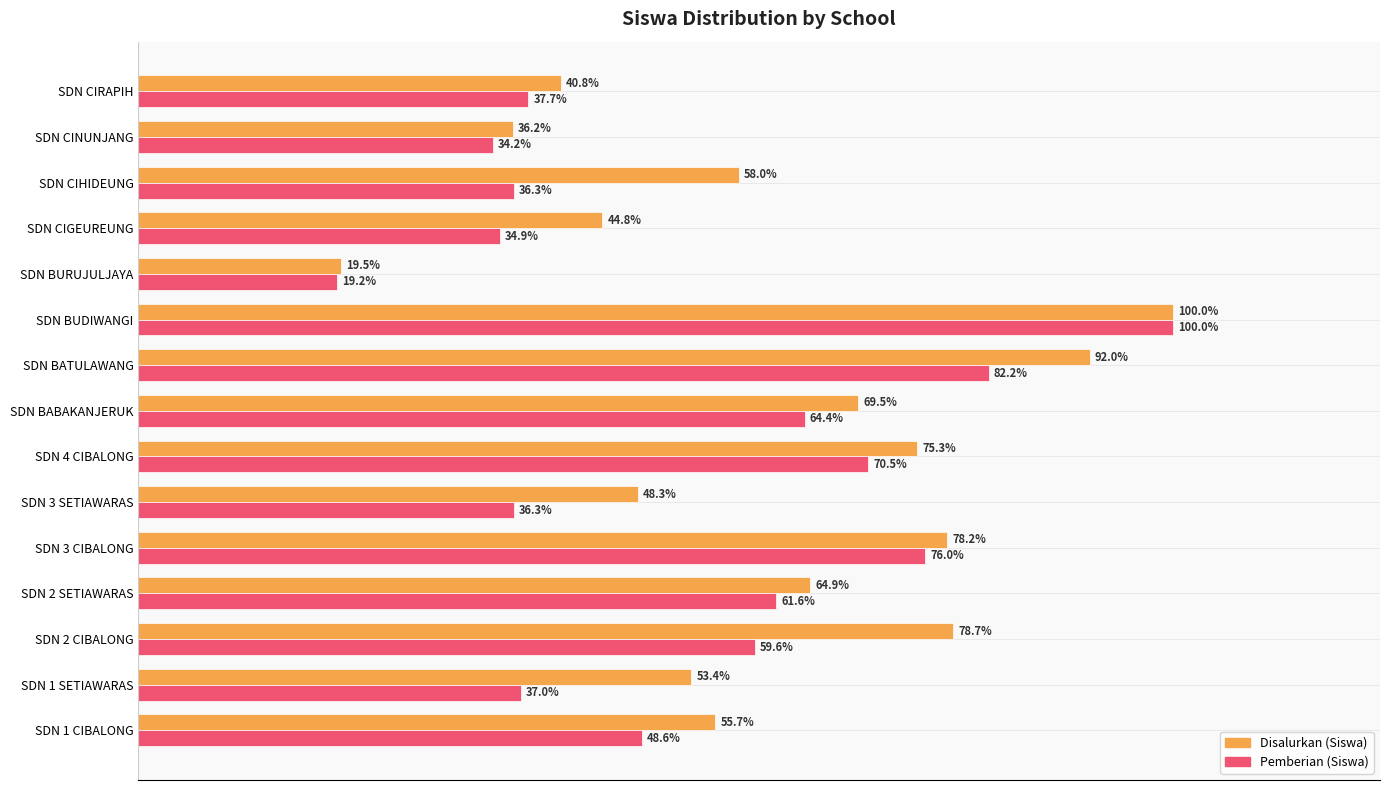

Which series has the largest range (max minus min)?

Pemberian (Siswa)